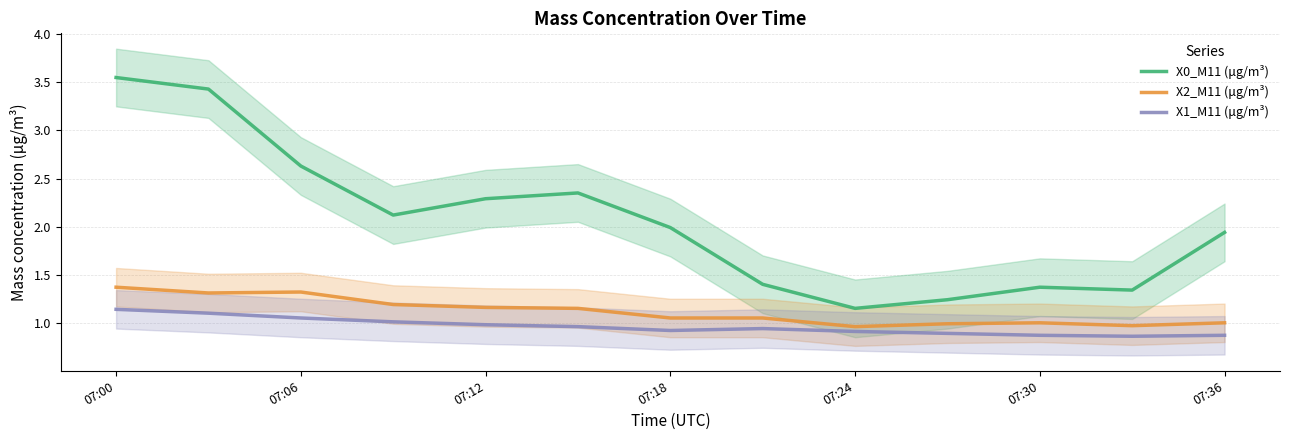

True or false: X1_M11 (μg/m³) and X0_M11 (μg/m³) intersect in this chart.

False